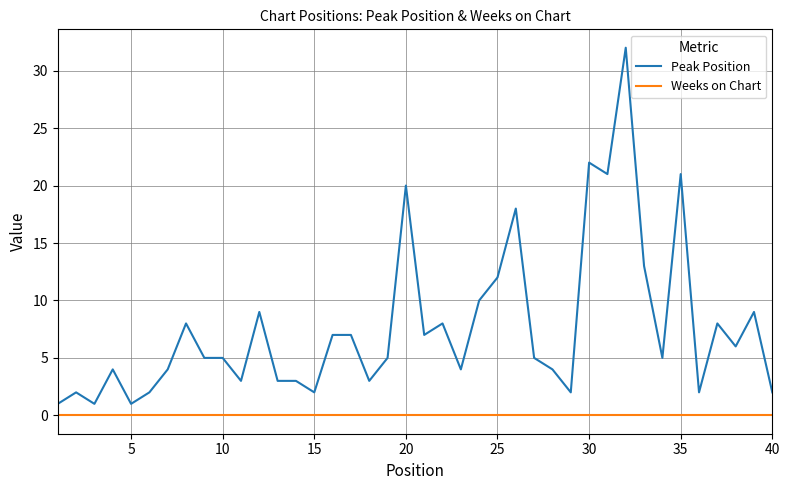

Which series has the largest range (max minus min)?

Peak Position